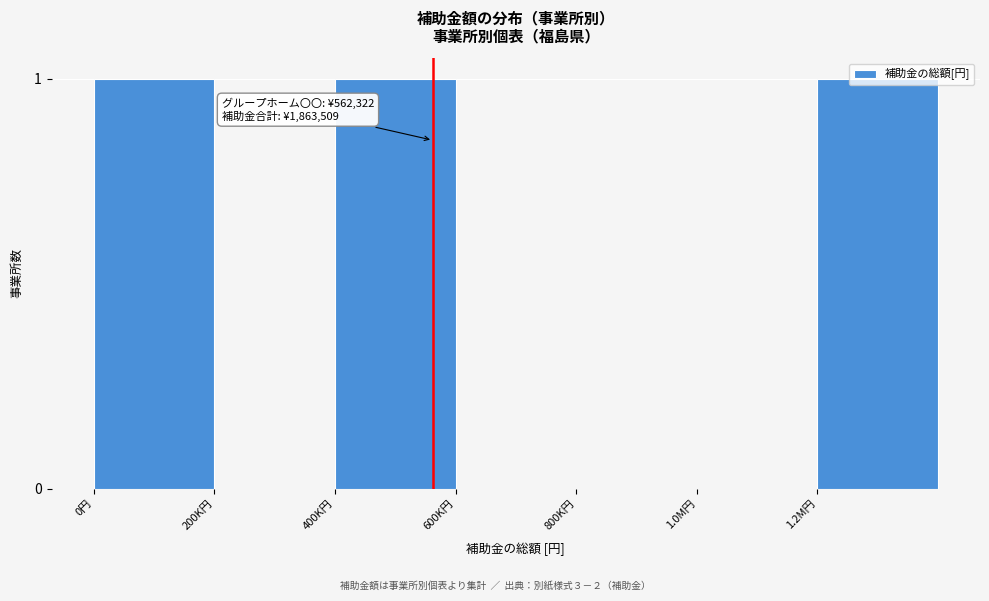

True or false: the data shows 1 at 200K円.

False